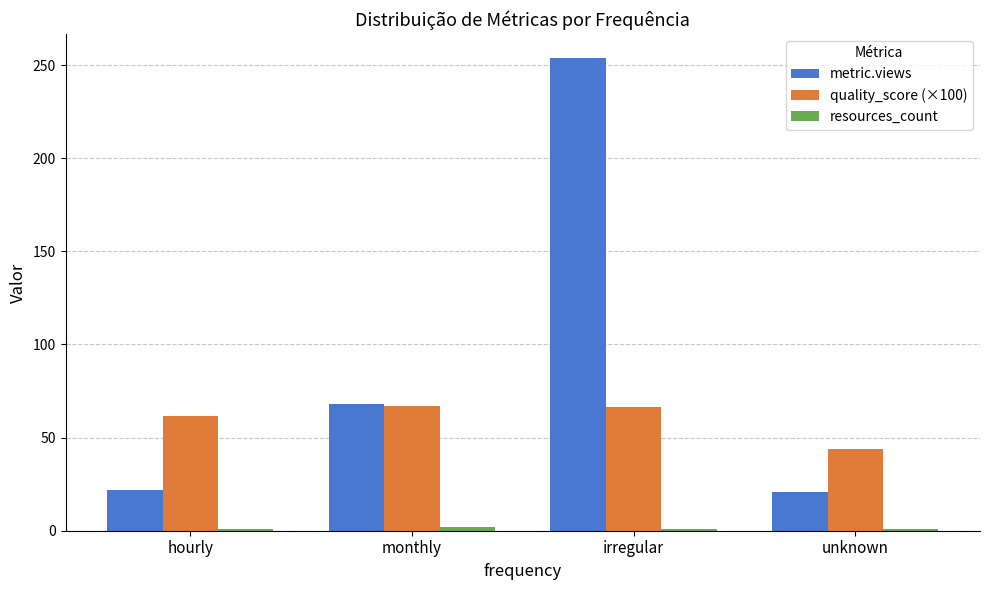

What position from the right is irregular?

2